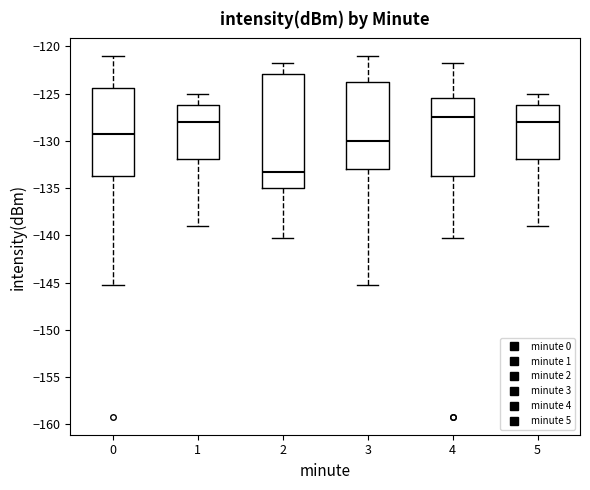

Reading left to right, read every box against the y-axis: the position of its median line, the range the box covers, and the ends of its whiskers. The values are not printed on the chart, so give them approximately, as read against the axis.

0: median -129.0, box -133.5 to -124.5, whiskers -145.5 to -121.0
1: median -128.0, box -132.0 to -126.0, whiskers -139.0 to -125.0
2: median -133.5, box -135.0 to -123.0, whiskers -140.5 to -122.0
3: median -130.0, box -133.0 to -123.5, whiskers -145.5 to -121.0
4: median -127.5, box -133.5 to -125.5, whiskers -140.5 to -122.0
5: median -128.0, box -132.0 to -126.0, whiskers -139.0 to -125.0